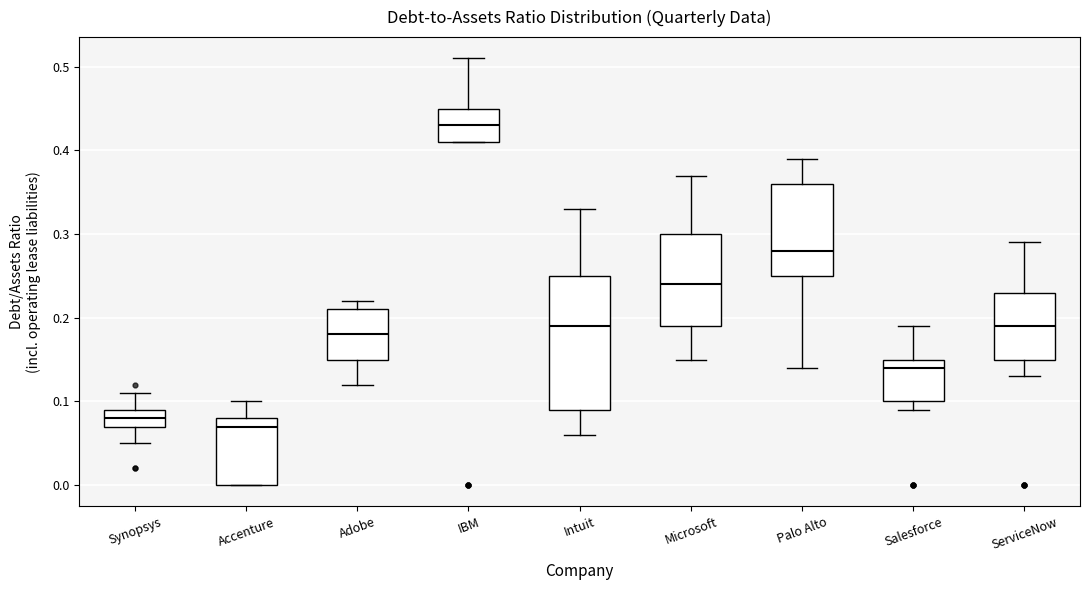

Where does the lower whisker of the box for Adobe end on the y-axis? The values are not printed on the chart, so give them approximately, as read against the axis.

0.12